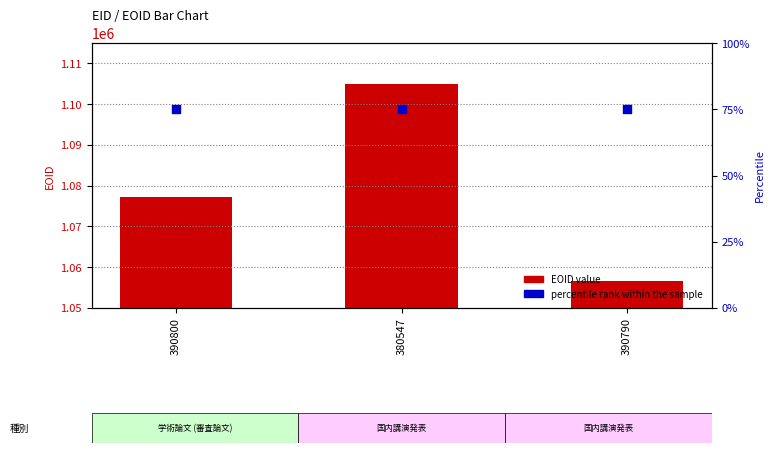

Which series has the widest spread of Y values?

EOID value